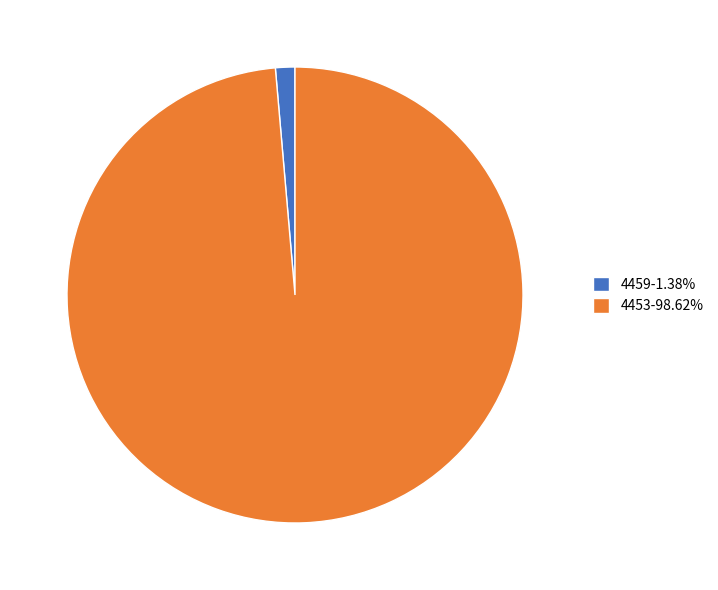

Which category has the biggest portion of the pie?

4453